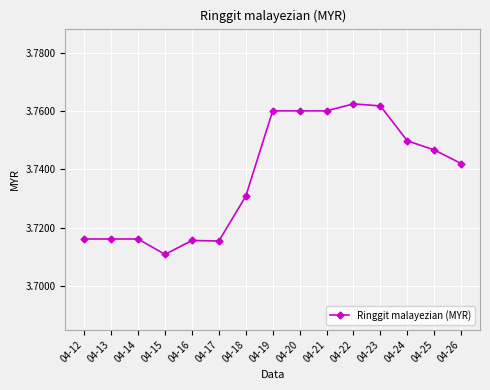

Which label corresponds to the smallest value in the chart?

04-15